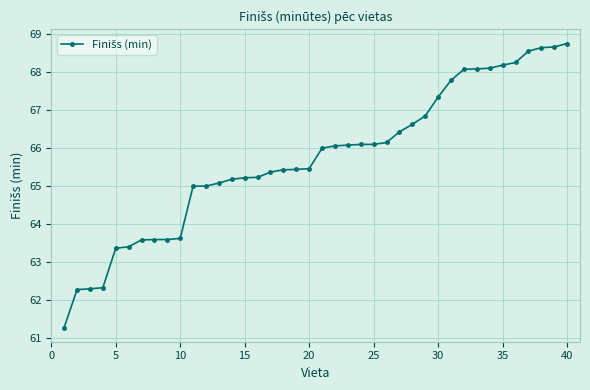

What is the difference between the second highest and second lowest values?

6.4